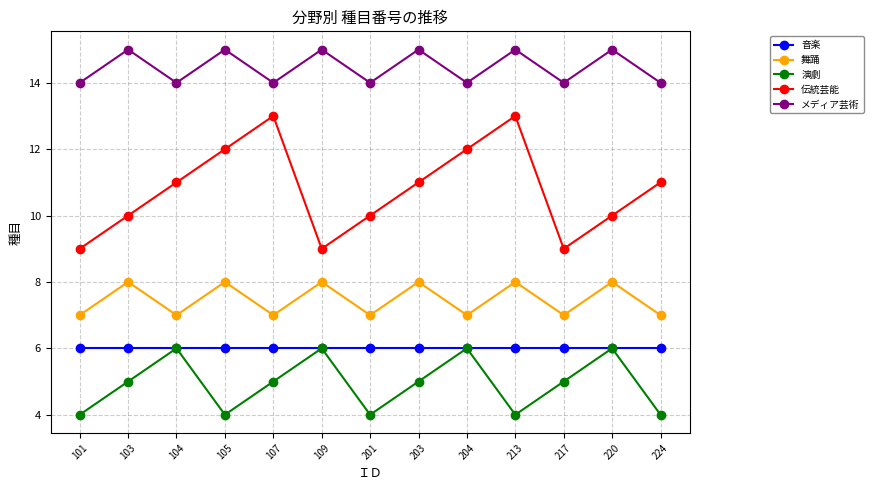

The value of 伝統芸能 at 217 is 9. True or false?

True